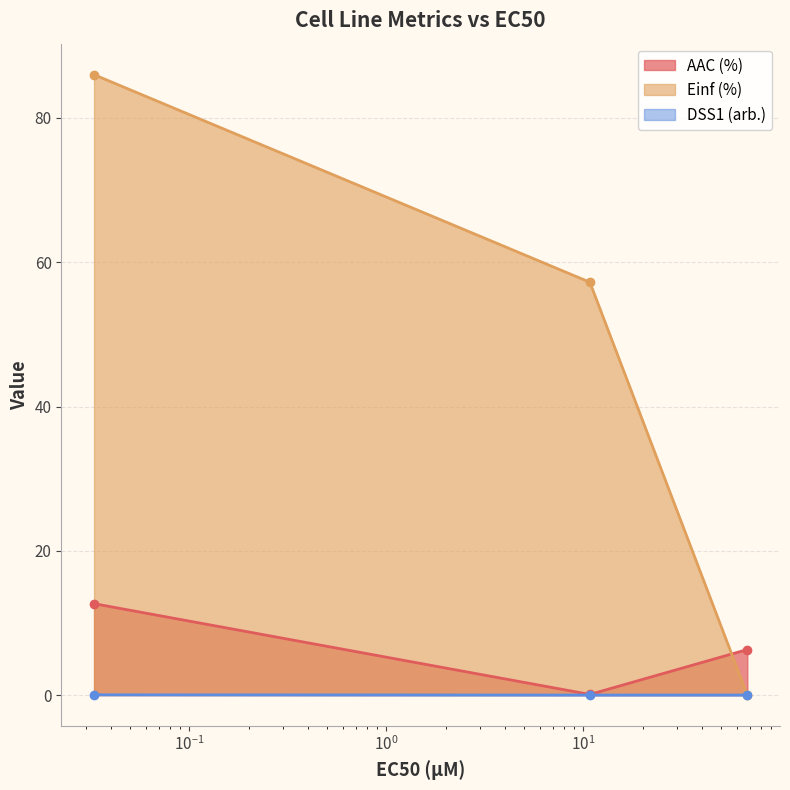

What position from the right is 10.8?

2